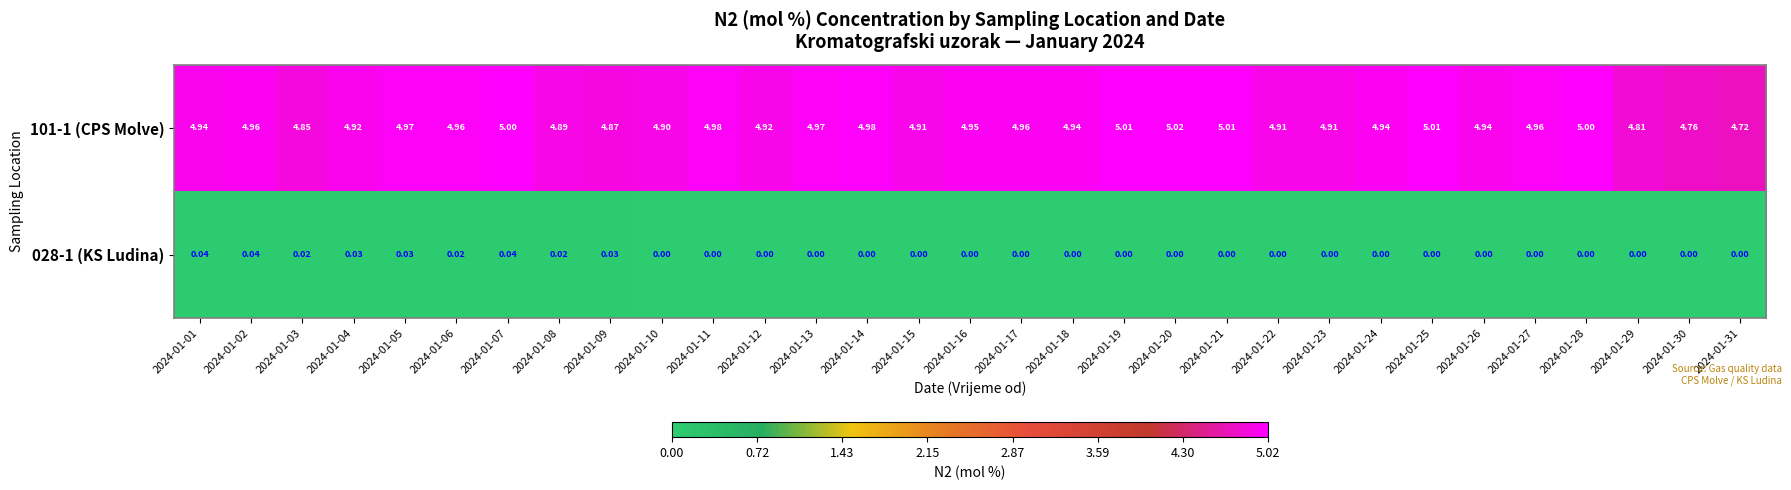

Is the value of 028-1 (KS Ludina) at 2024-01-22 greater than the value of 101-1 (CPS Molve) at 2024-01-28?

No